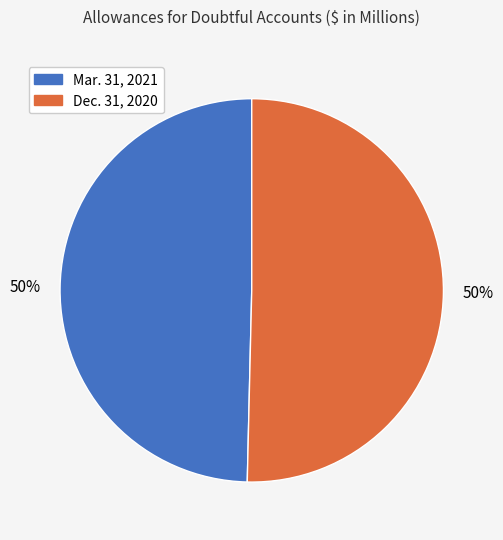

To the nearest percent, what is the average slice percentage?

50%